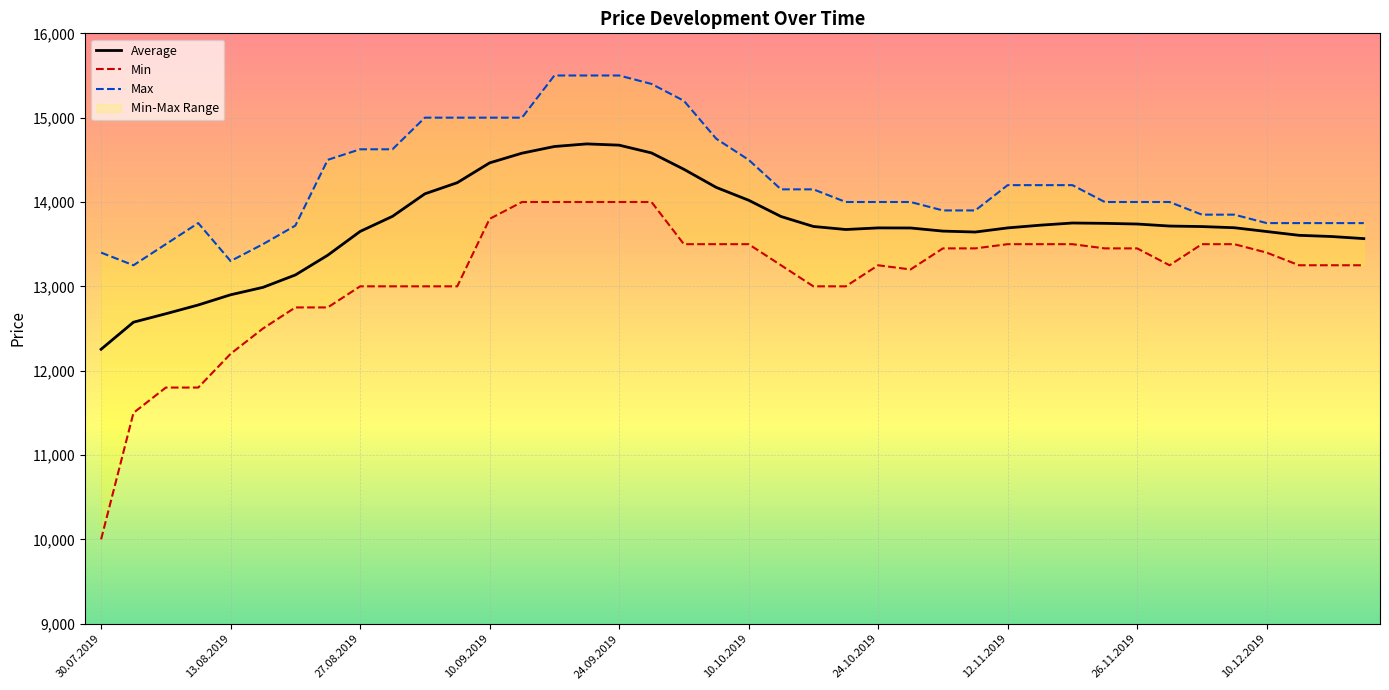

Which series has the widest spread of values?

Min